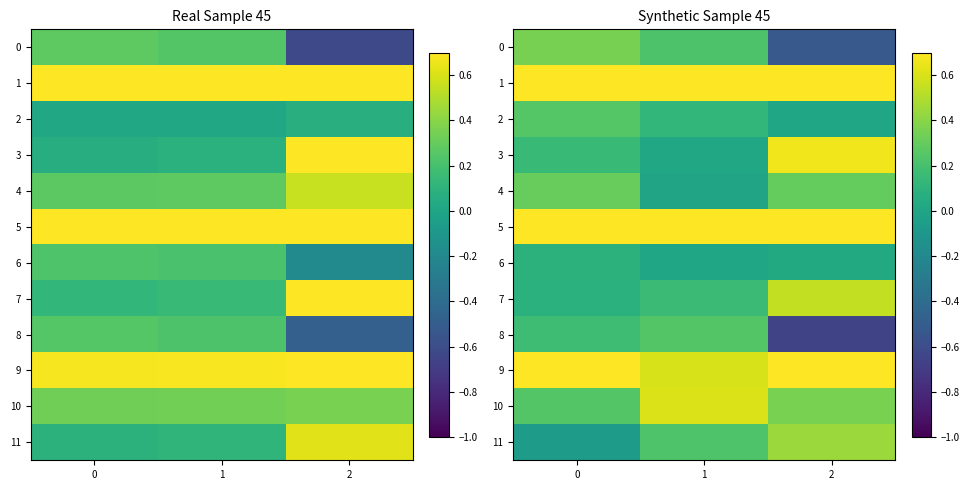

True or false: 1 has a value of 0.7 at 1.

True